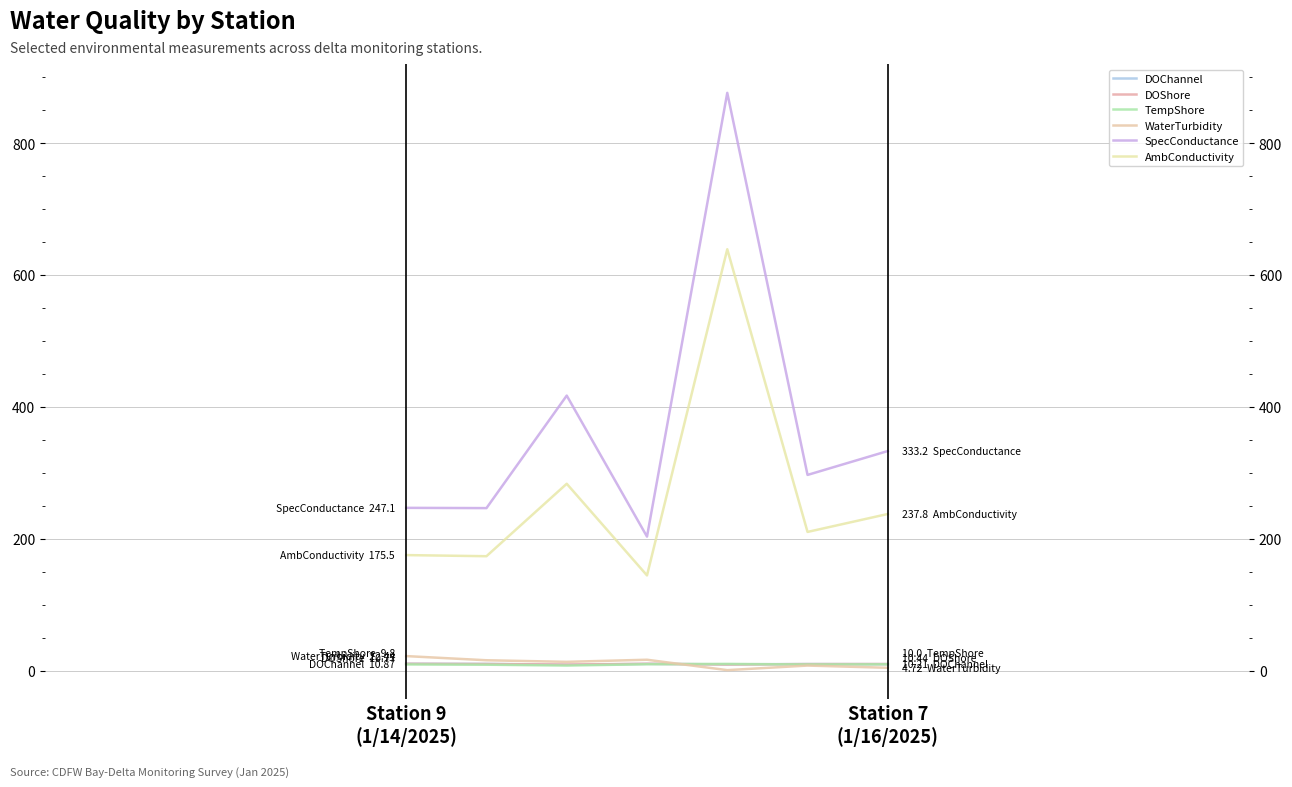

At which label does DOChannel reach its minimum?

2